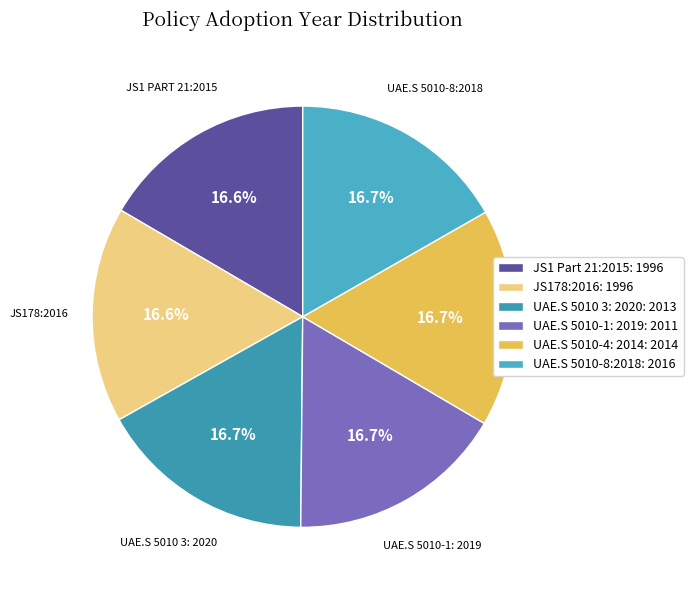

Count the number of slices in the pie.

6